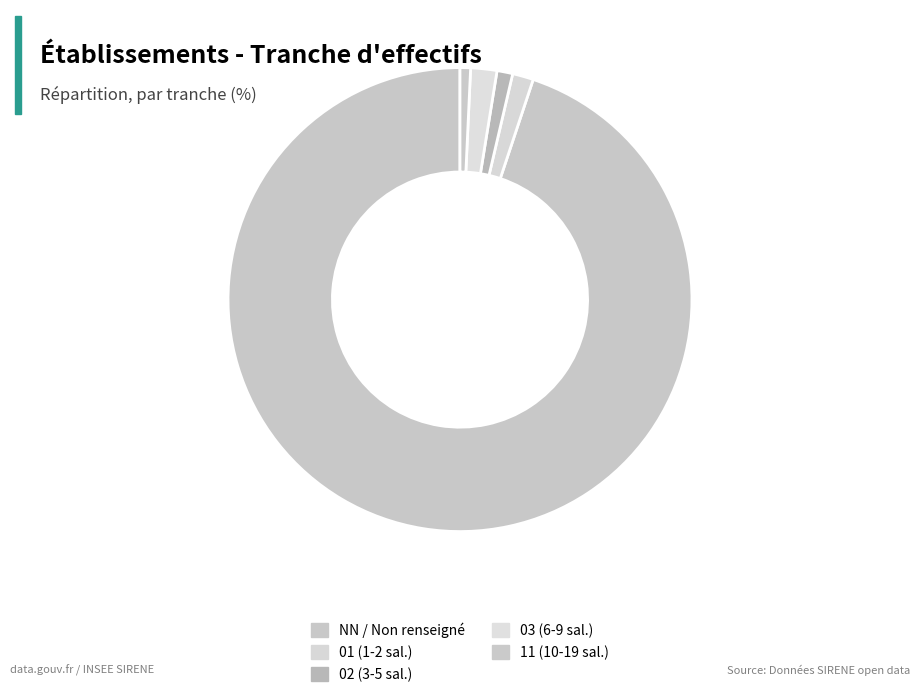

Which category accounts for the majority?

NN / Non renseigné